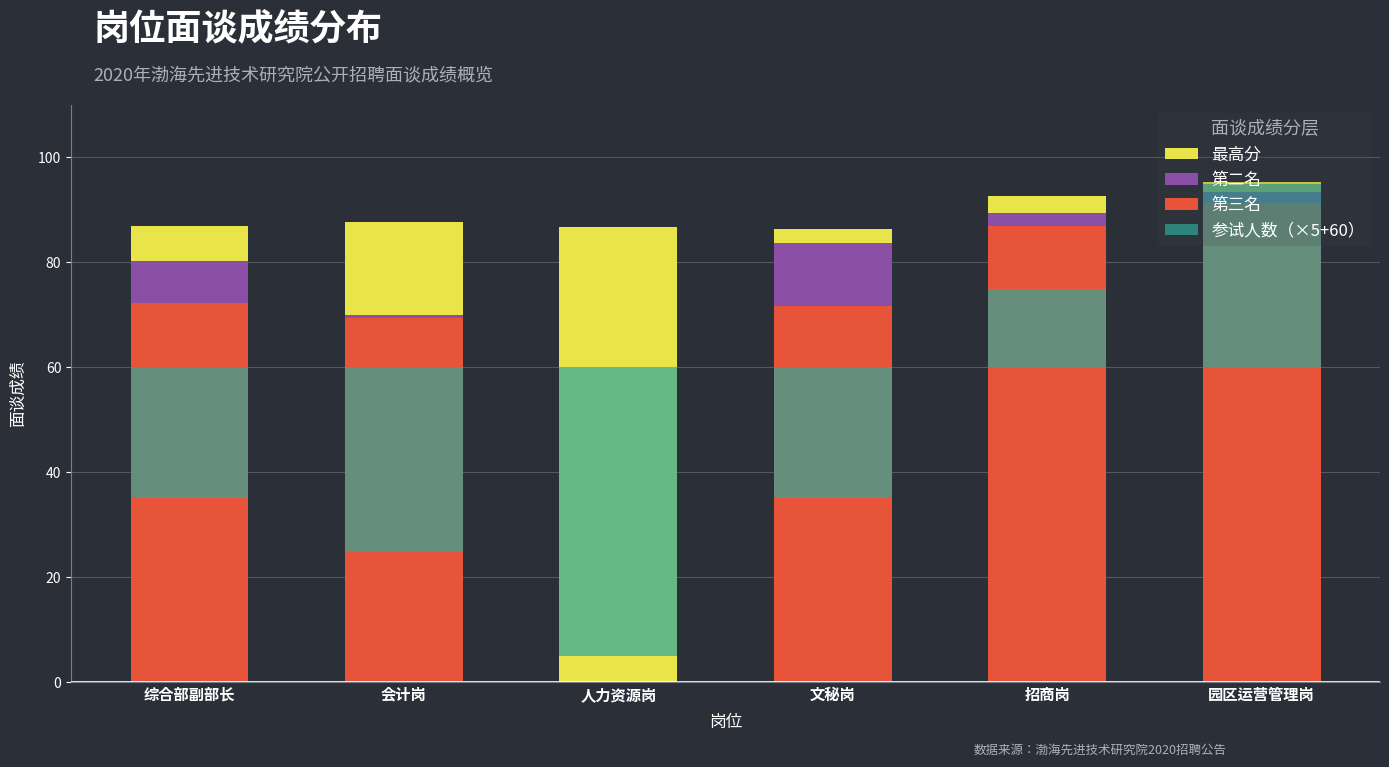

Where is 第三名 nearest to the value 45?

会计岗